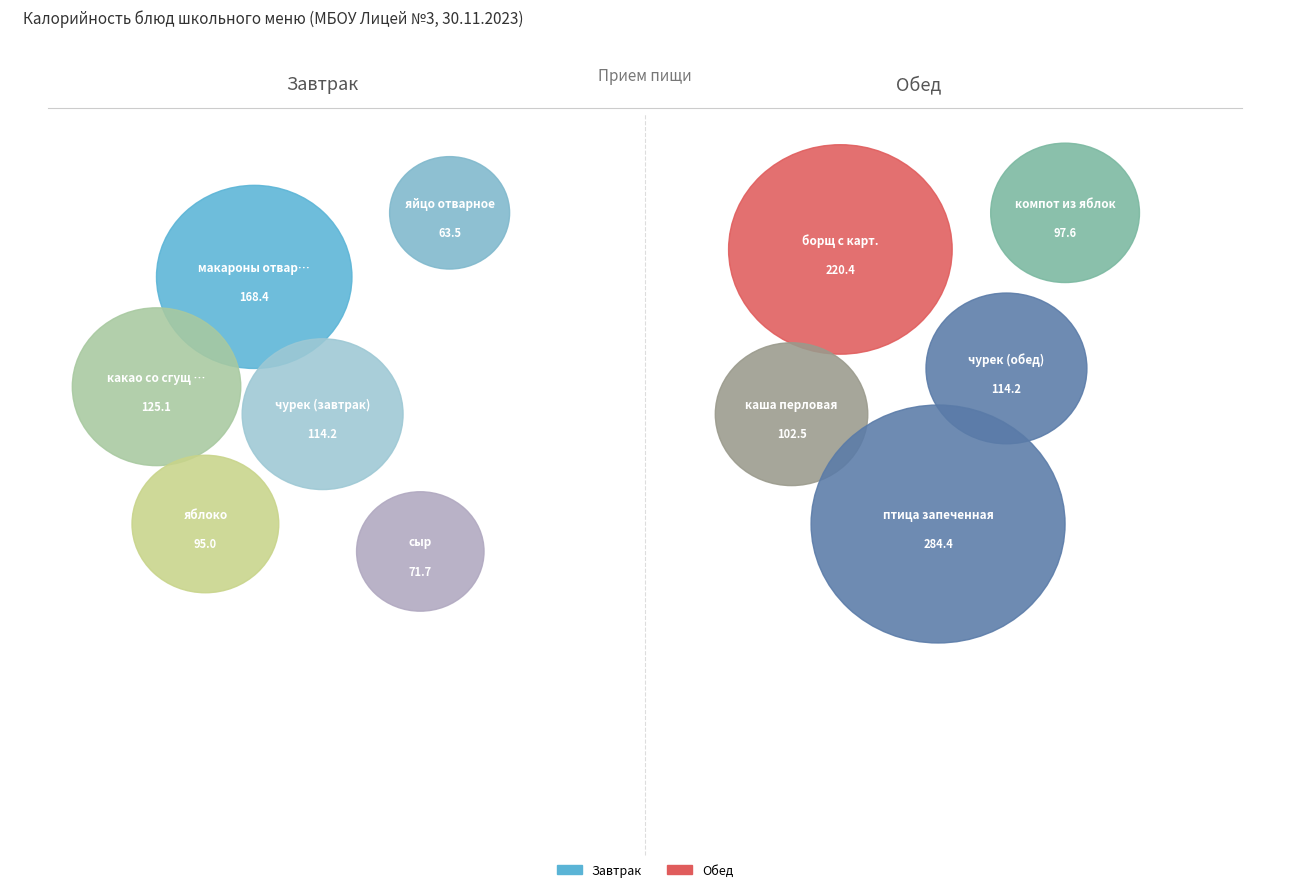

What is the total percentage of чурек (обед) and яблоко?

14.4%